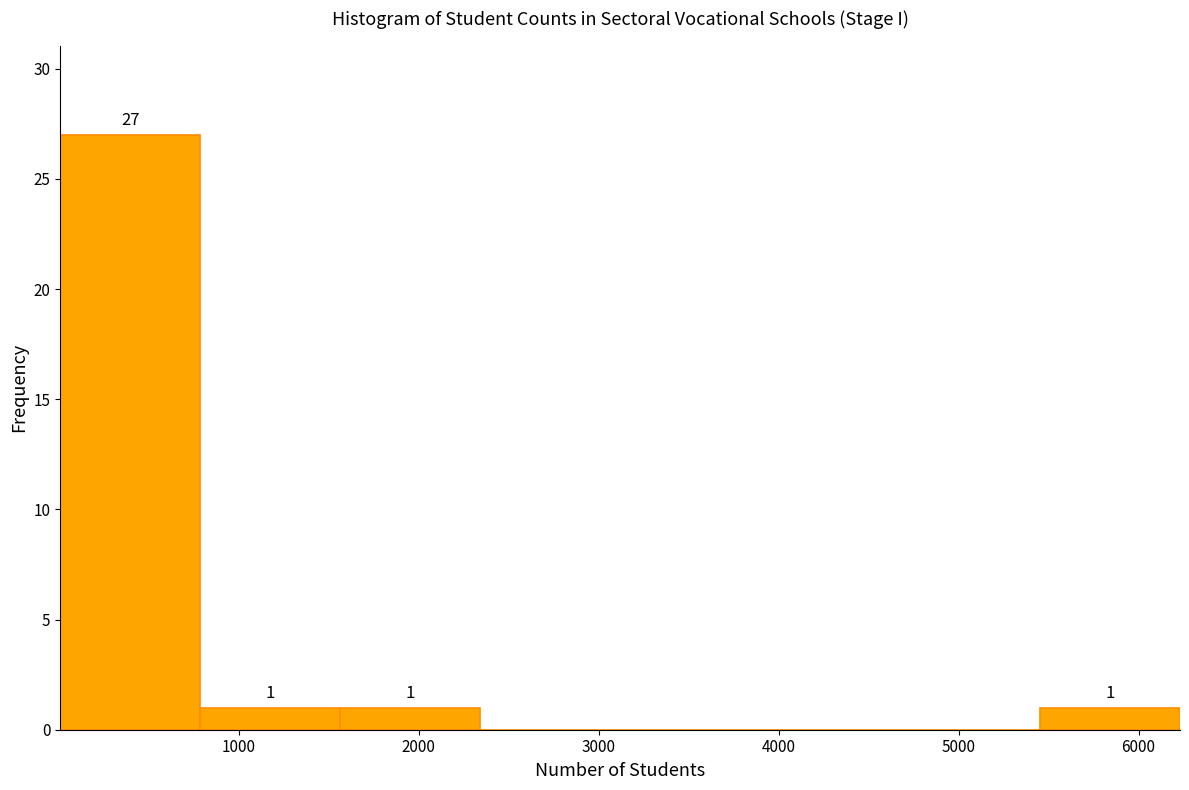

Which range on the x-axis has the tallest bar?

0 to 800